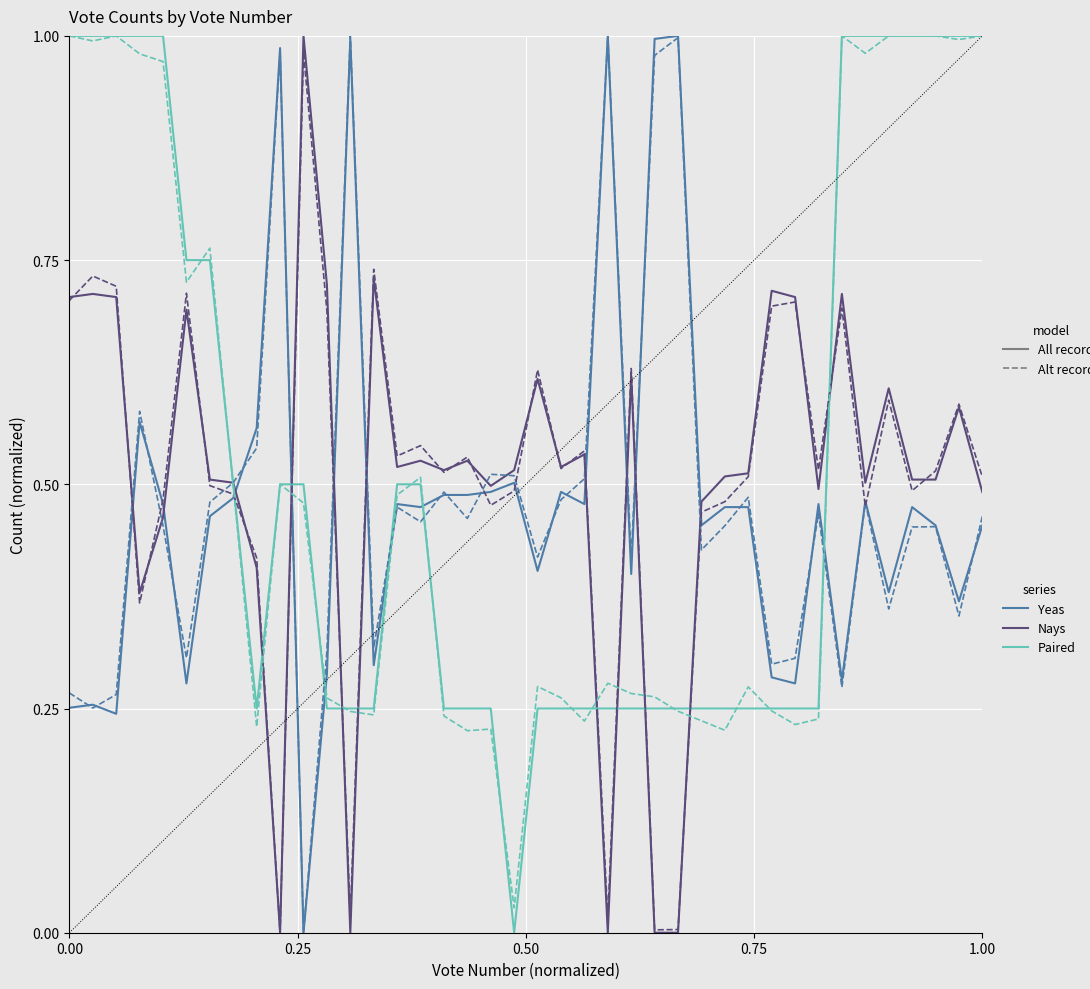

Reading left to right, what are all the values shown in this chart?

Yeas: 0.3	0.3	0.2	0.6	0.5	0.3	0.5	0.5	0.6	1.0	0.0	0.3	1.0	0.3	0.5	0.5	0.5	0.5	0.5	0.5	0.4	0.5	0.5	1.0	0.4	1.0	1.0	0.5	0.5	0.5	0.3	0.3	0.5	0.3	0.5	0.4	0.5	0.5	0.4	0.5
Nays: 0.7	0.7	0.7	0.4	0.5	0.7	0.5	0.5	0.4	0.0	1.0	0.7	0.0	0.7	0.5	0.5	0.5	0.5	0.5	0.5	0.6	0.5	0.5	0.0	0.6	0.0	0.0	0.5	0.5	0.5	0.7	0.7	0.5	0.7	0.5	0.6	0.5	0.5	0.6	0.5
Paired: 1.0	1.0	1.0	1.0	1.0	0.8	0.8	0.5	0.2	0.5	0.5	0.2	0.2	0.2	0.5	0.5	0.2	0.2	0.2	0.0	0.2	0.2	0.2	0.2	0.2	0.2	0.2	0.2	0.2	0.2	0.2	0.2	0.2	1.0	1.0	1.0	1.0	1.0	1.0	1.0
Yeas (alt): 0.3	0.3	0.3	0.6	0.5	0.3	0.5	0.5	0.5	1.0	0.0	0.3	1.0	0.3	0.5	0.5	0.5	0.5	0.5	0.5	0.4	0.5	0.5	1.0	0.4	1.0	1.0	0.4	0.5	0.5	0.3	0.3	0.5	0.3	0.5	0.4	0.5	0.5	0.4	0.5
Nays (alt): 0.7	0.7	0.7	0.4	0.5	0.7	0.5	0.5	0.4	0.0	1.0	0.7	0.0	0.7	0.5	0.5	0.5	0.5	0.5	0.5	0.6	0.5	0.5	0.0	0.6	0.0	0.0	0.5	0.5	0.5	0.7	0.7	0.5	0.7	0.5	0.6	0.5	0.5	0.6	0.5
Paired (alt): 1.0	1.0	1.0	1.0	1.0	0.7	0.8	0.5	0.2	0.5	0.5	0.3	0.2	0.2	0.5	0.5	0.2	0.2	0.2	0.0	0.3	0.3	0.2	0.3	0.3	0.3	0.2	0.2	0.2	0.3	0.2	0.2	0.2	1.0	1.0	1.0	1.0	1.0	1.0	1.0